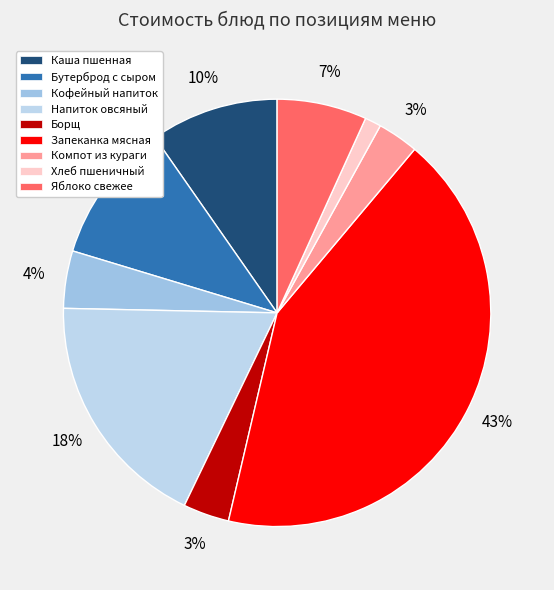

The Бутерброд с сыром slice represents 1% of the pie. True or false?

False